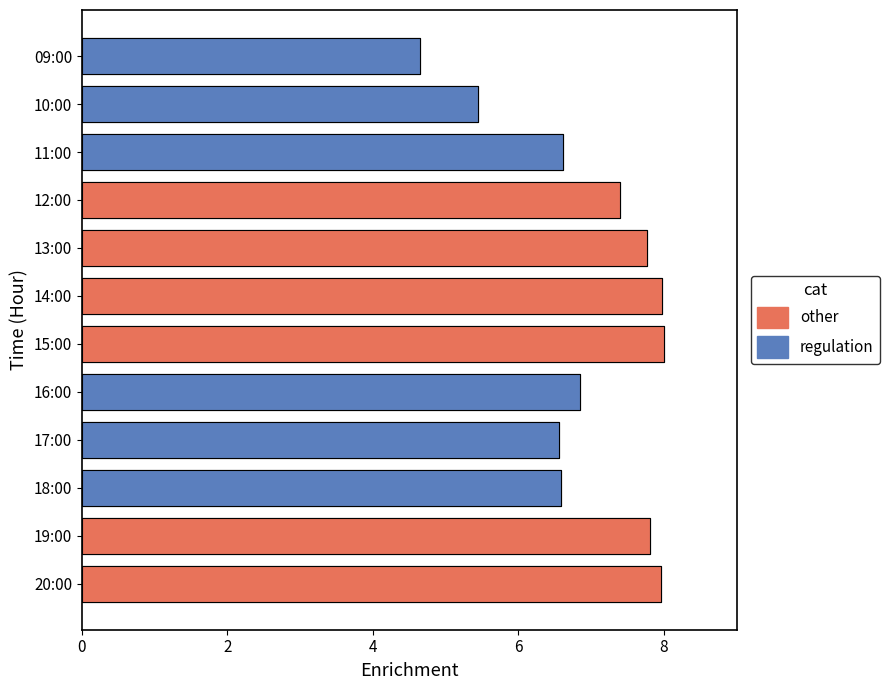

Is it true that the value at 16:00 is 6.9?

True